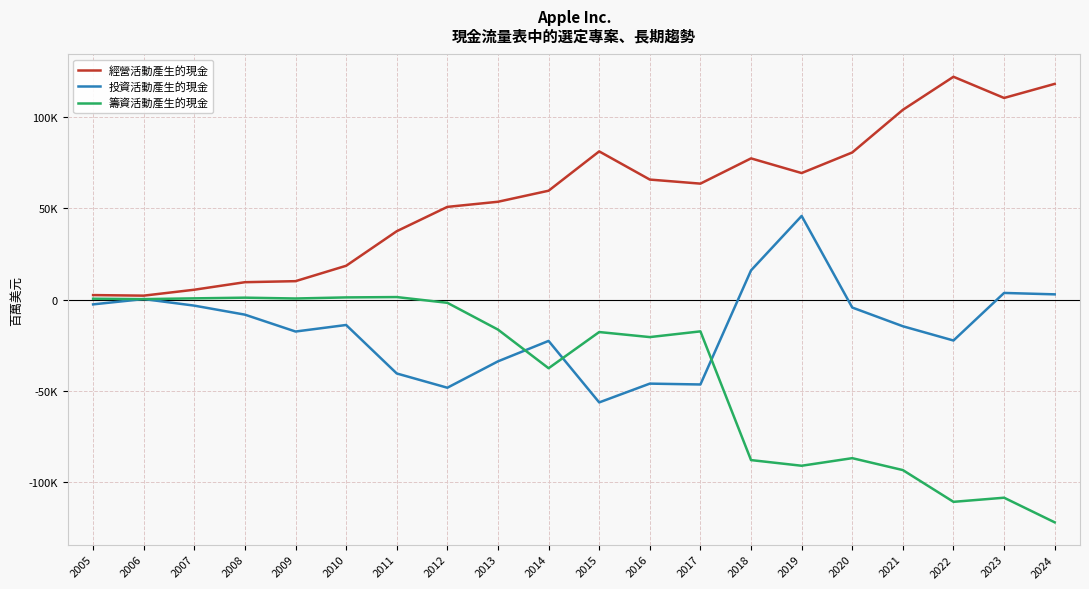

Which series has the largest total across all categories?

經營活動產生的現金